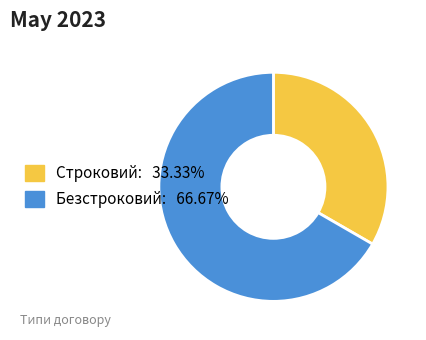

Combined, do Строковий and Безстроковий account for over 50%?

Yes